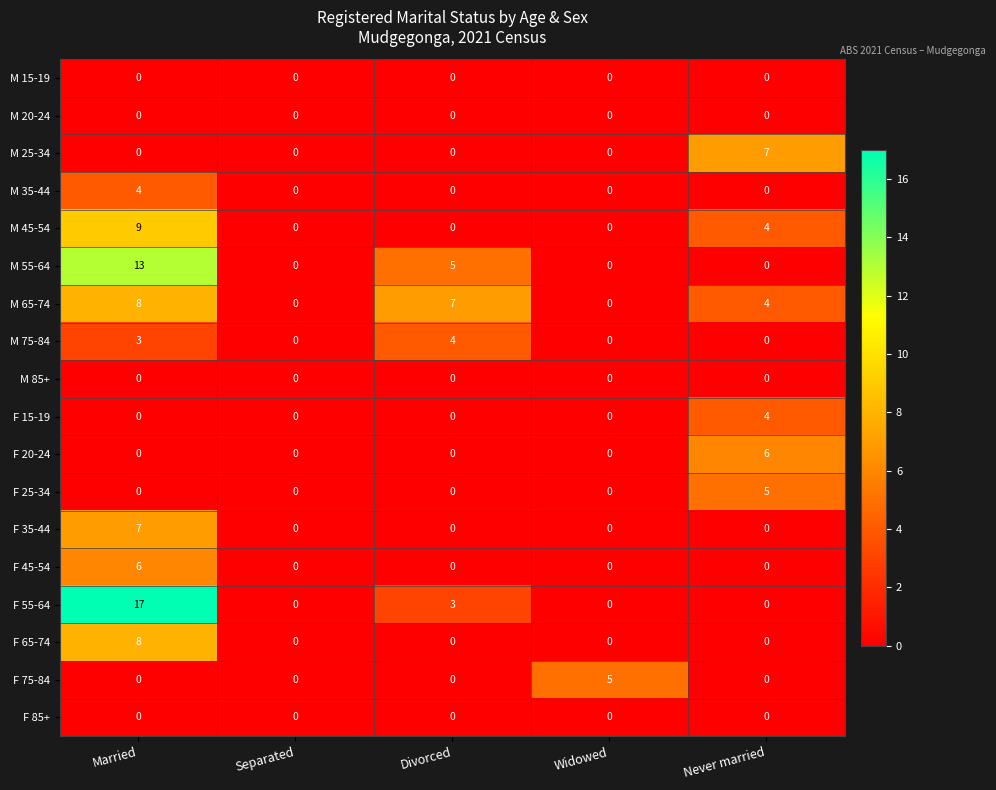

What is the total value across all series at Married?

75